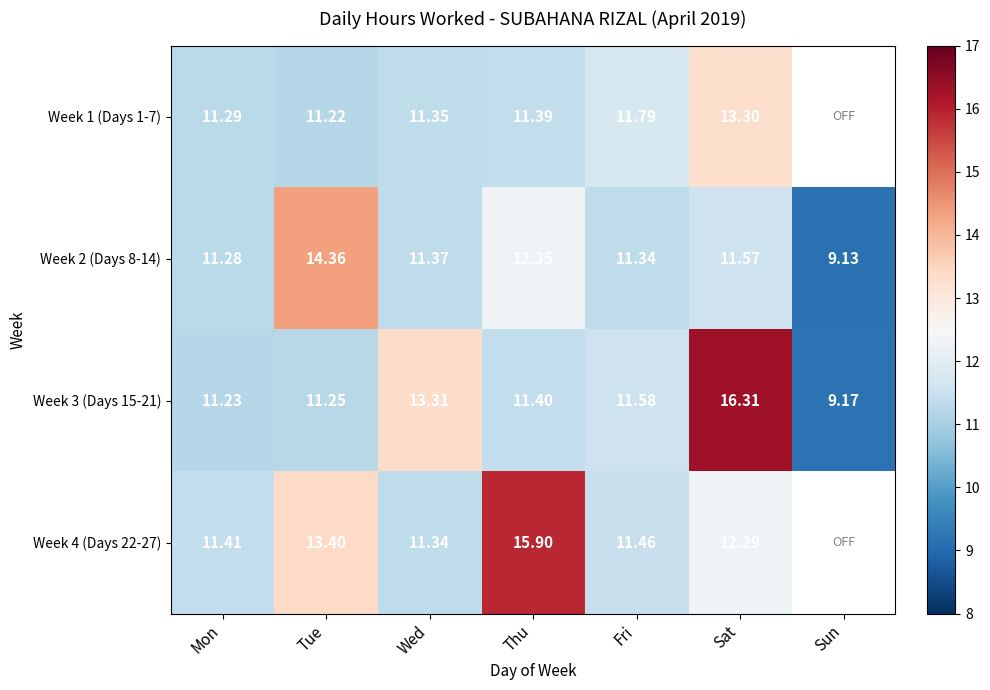

Is it true that Week 1 (Days 1-7) equals 11.2 at Tue?

True